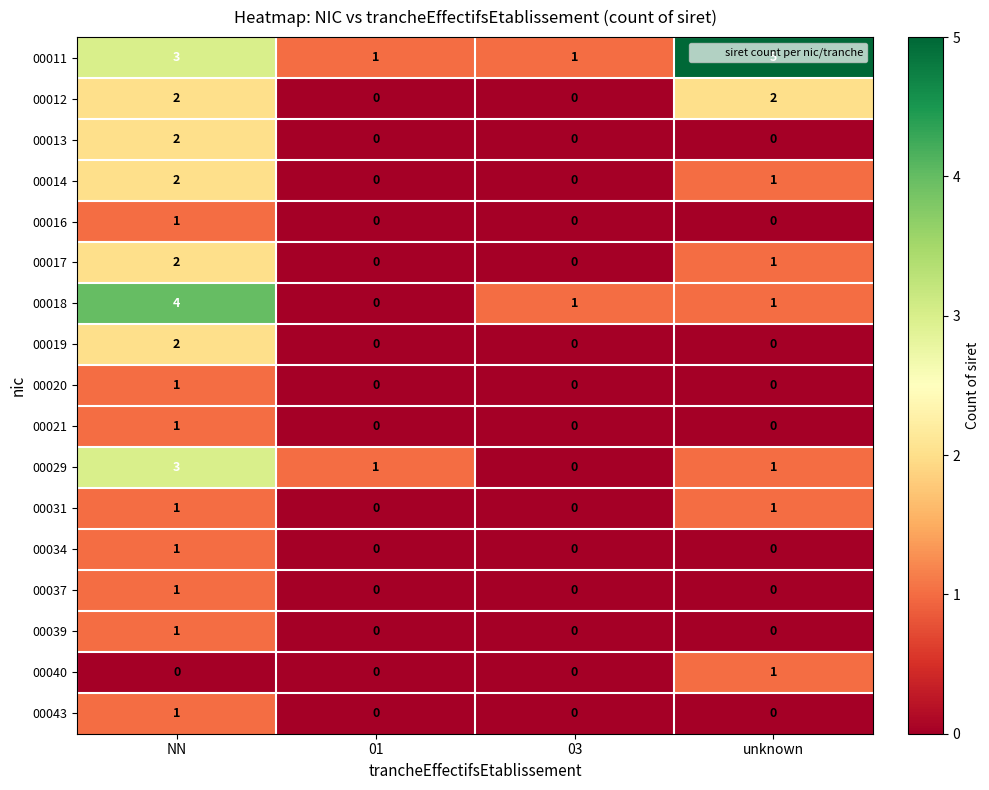

What is the spread (max minus min) of values at NN?

4